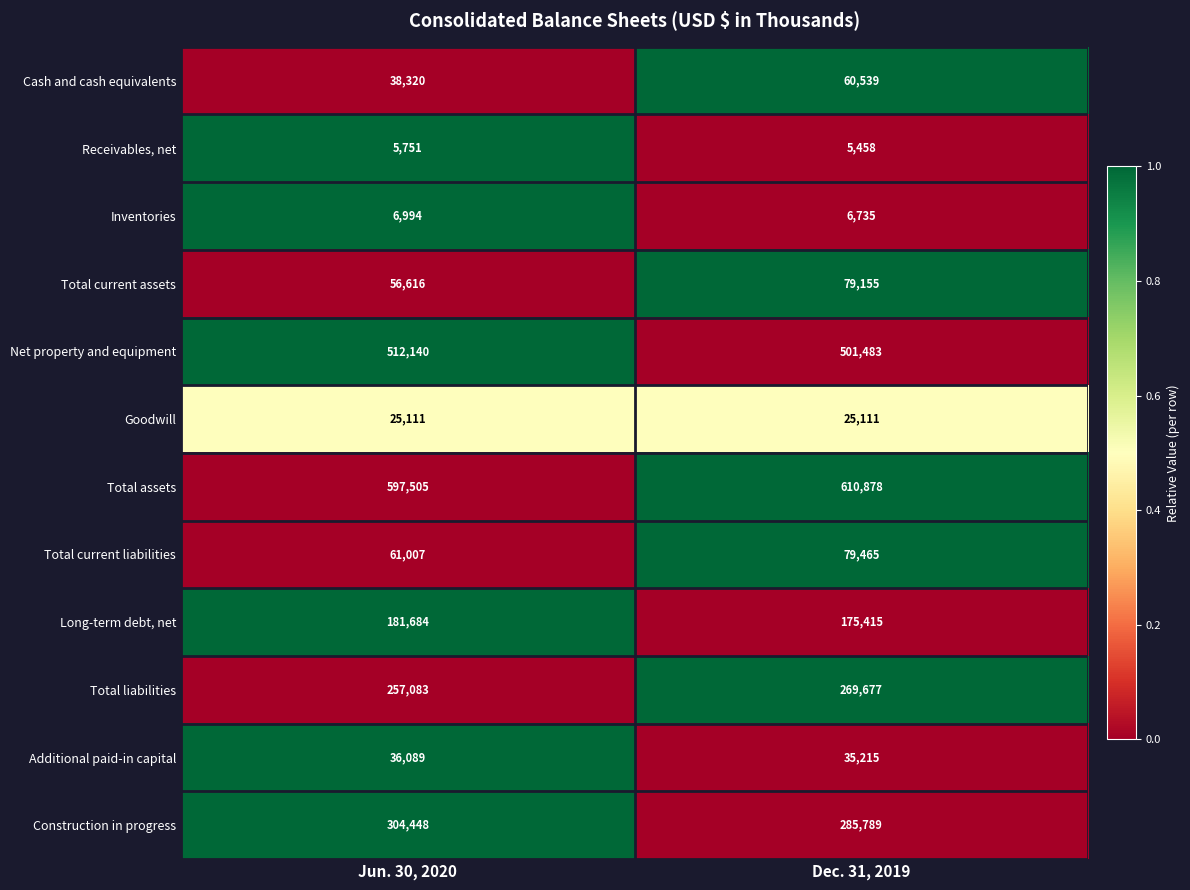

Is it true that Long-term debt, net equals 175415 at Dec. 31, 2019?

True